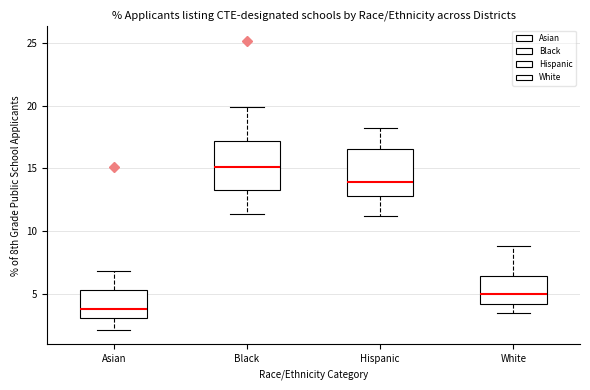

Reading left to right, read every box against the y-axis: the position of its median line, the range the box covers, and the ends of its whiskers. The values are not printed on the chart, so give them approximately, as read against the axis.

Asian: median 4.0, box 3.0 to 5.5, whiskers 2.0 to 7.0
Black: median 15.0, box 13.5 to 17.0, whiskers 11.5 to 20.0
Hispanic: median 14.0, box 13.0 to 16.5, whiskers 11.0 to 18.0
White: median 5.0, box 4.0 to 6.5, whiskers 3.5 to 9.0